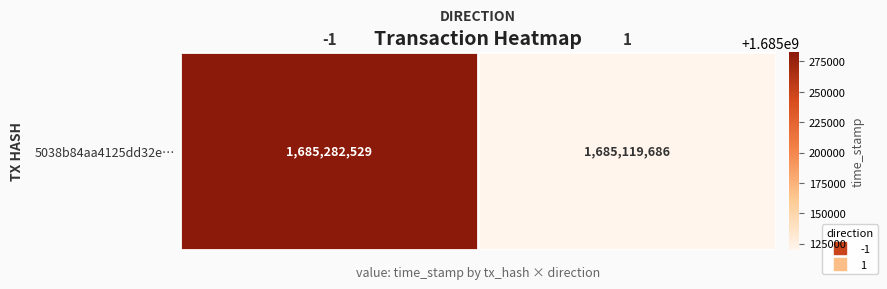

Count the number of categories in the chart.

2